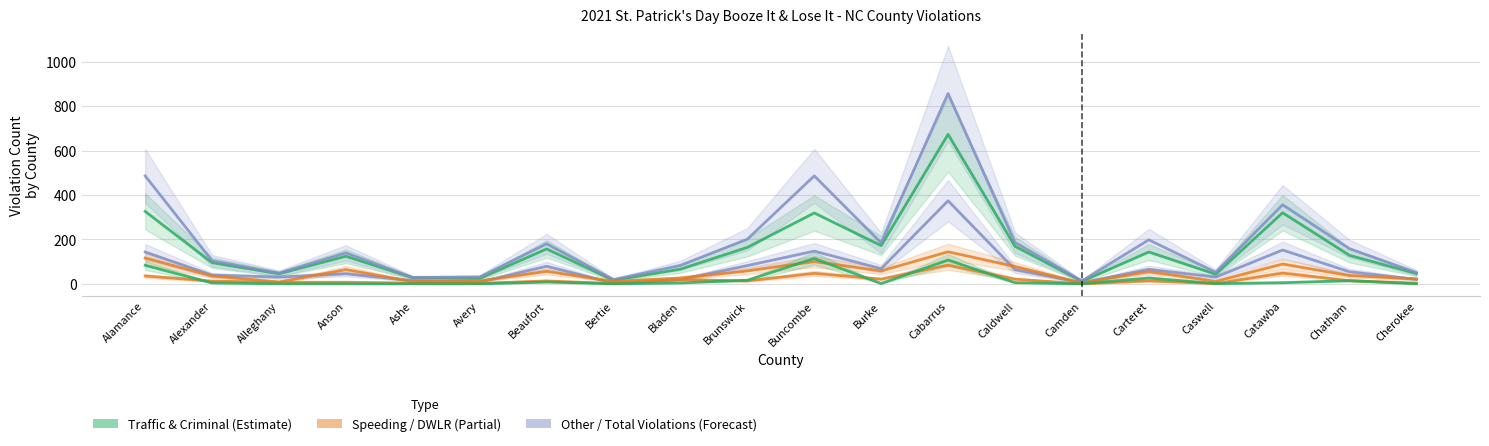

What is the average value of the DWLR series?

18